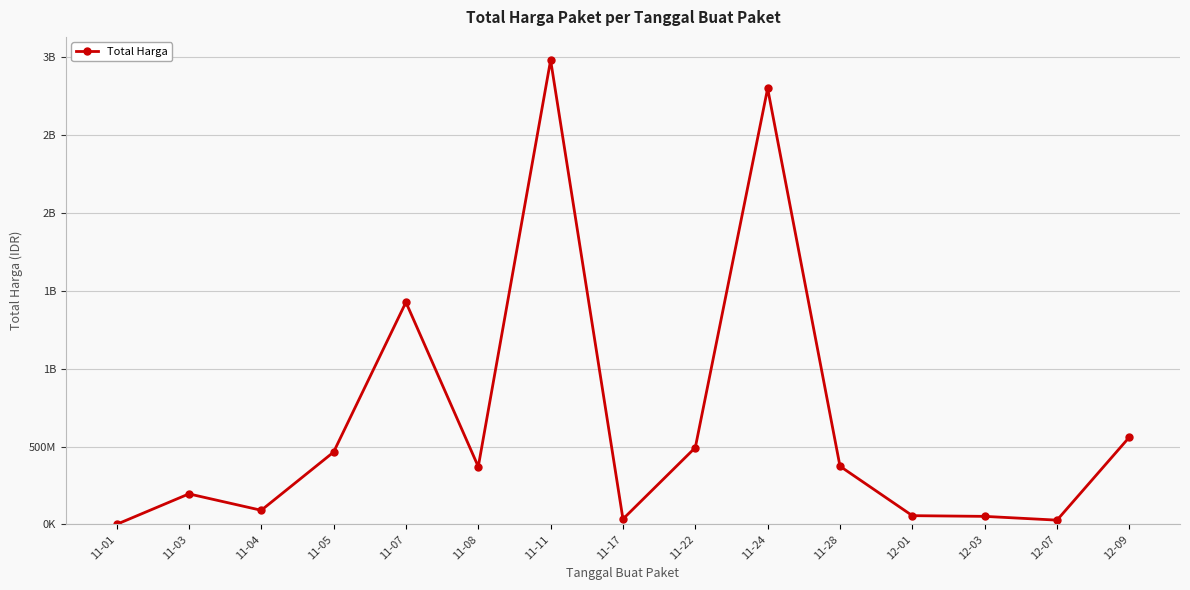

Is this an area chart (filled region under the line)?

No